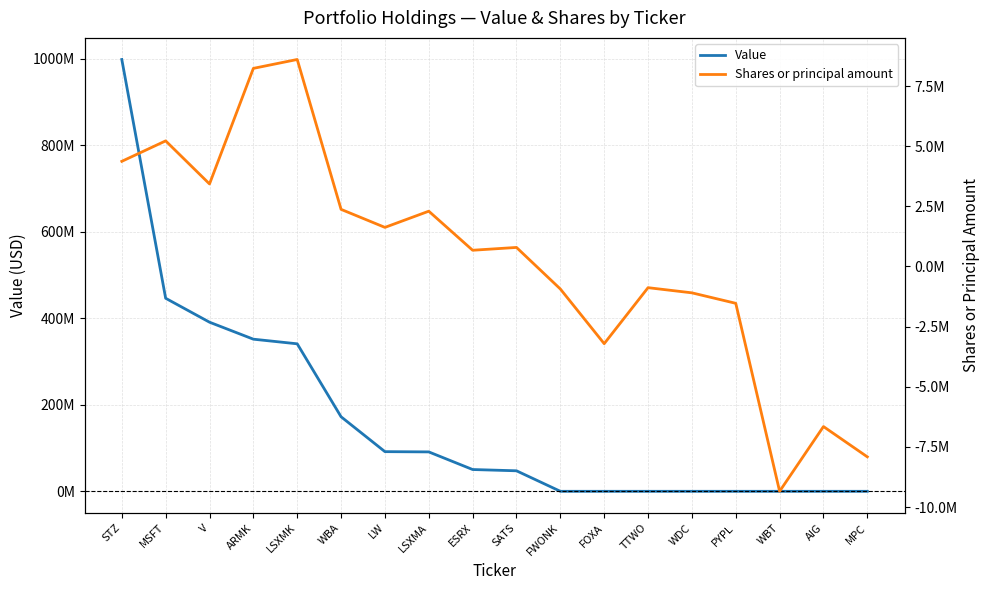

List the labels in order of Shares or principal amount value, smallest first.

WBT, MPC, AIG, FOXA, PYPL, WDC, FWONK, TTWO, ESRX, SATS, LW, LSXMA, WBA, V, STZ, MSFT, ARMK, LSXMK